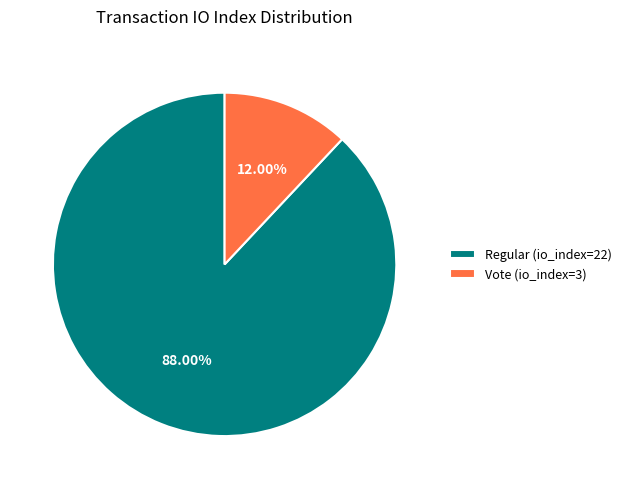

The Regular (io_index=22) slice represents 88% of the pie. True or false?

True